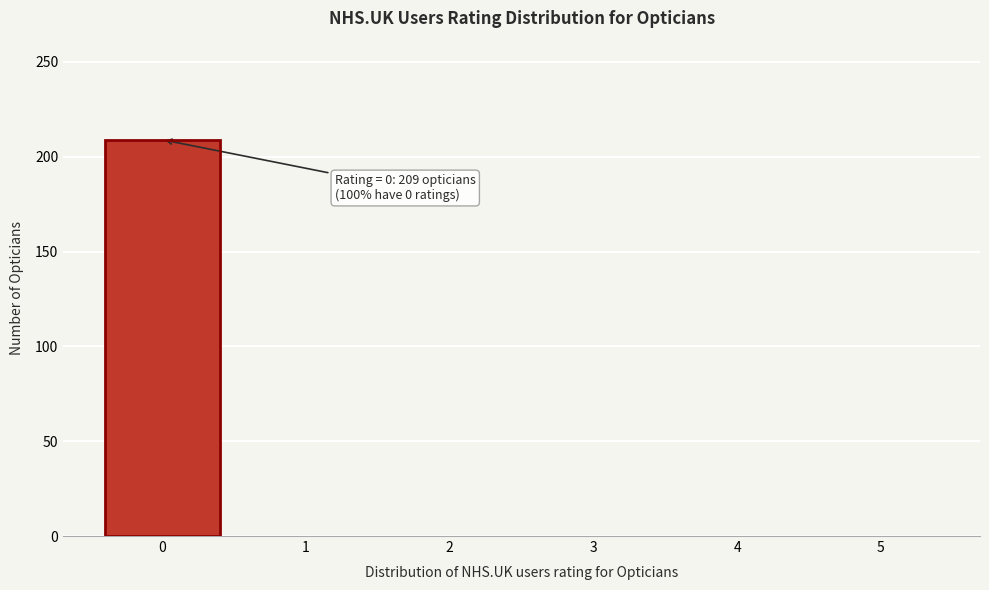

Reading left to right, what are all the values shown in this chart?

0=209	1=0	2=0	3=0	4=0	5=0